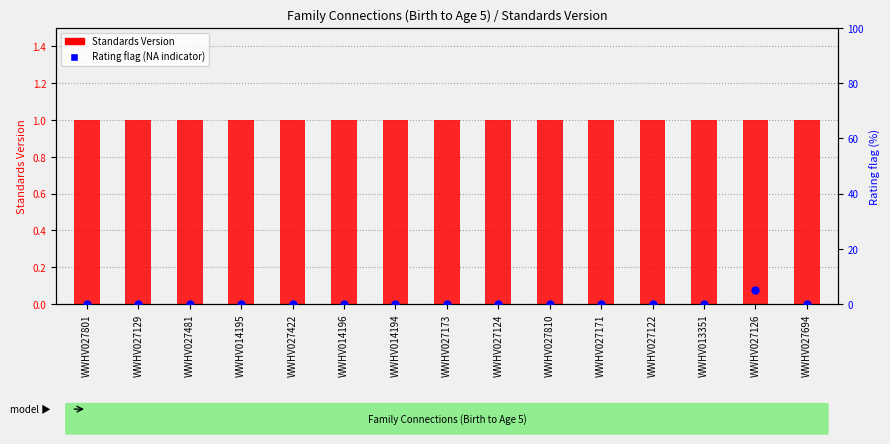

What is the total value across all series at WWHV014194?

1